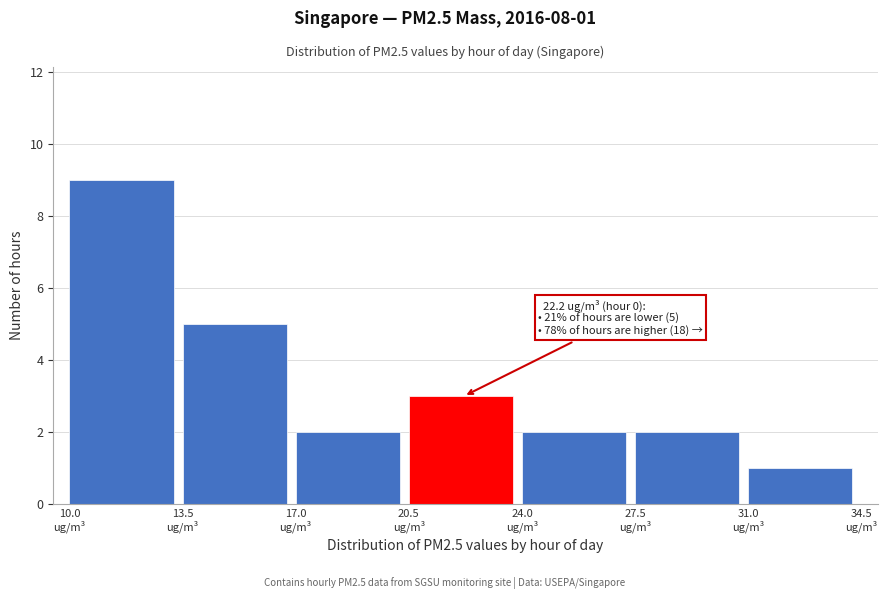

Over which range of the x-axis is the bar tallest?

10.0 to 13.5